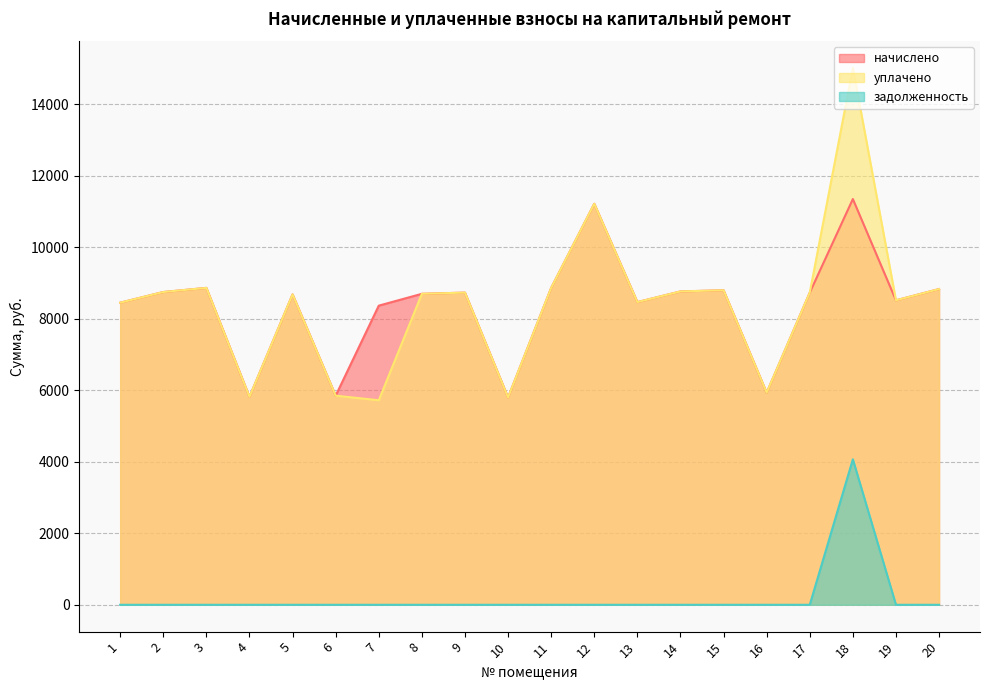

At which category is the sum across all series the highest?

18